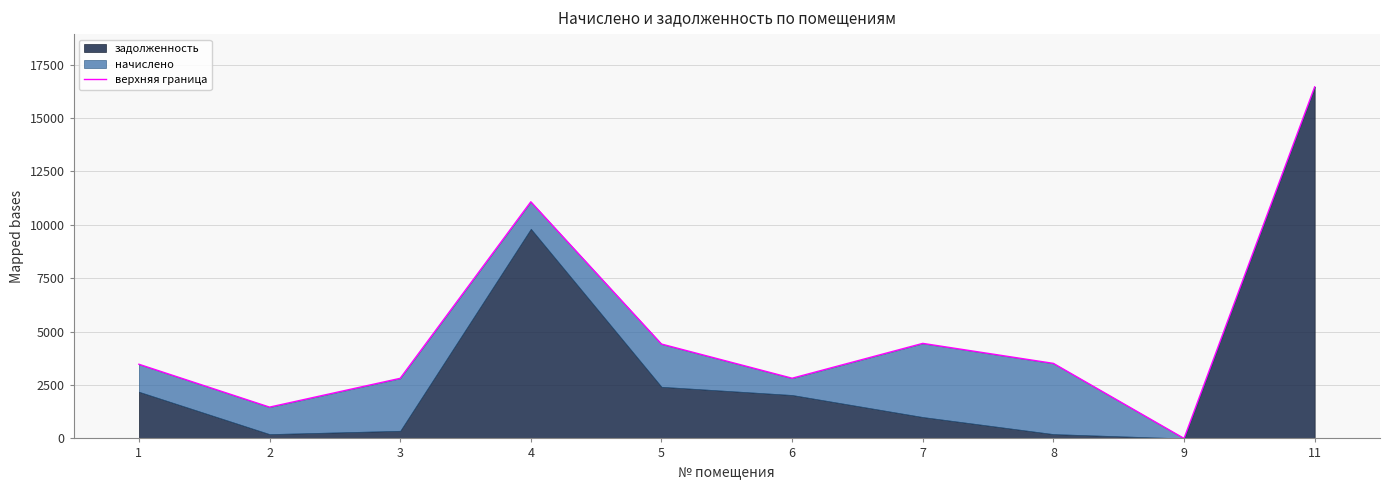

What is the average value?

5049.9